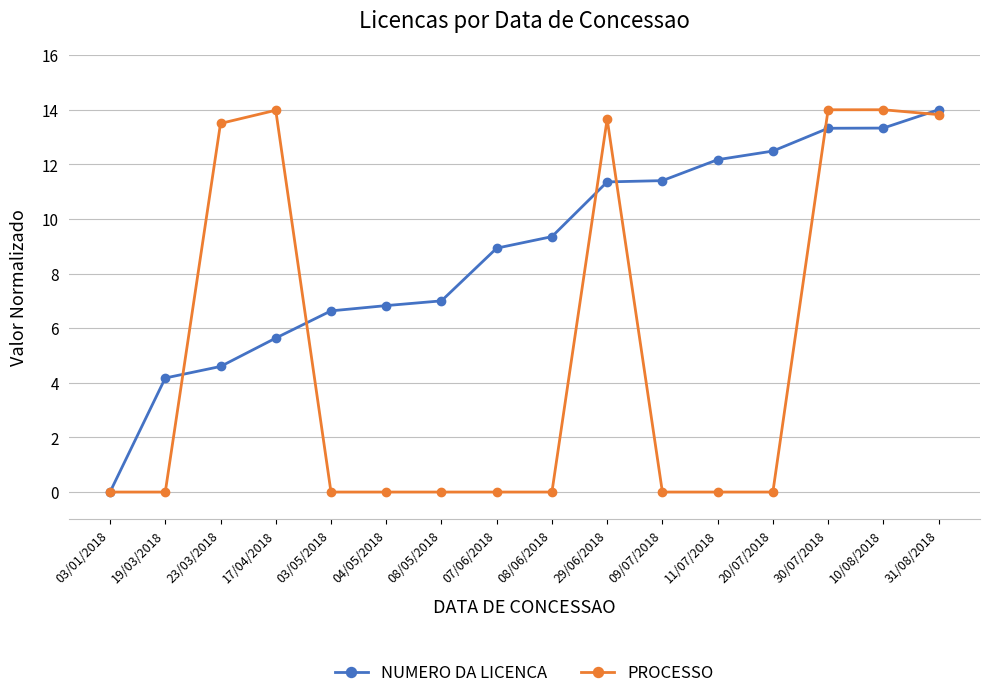

True or false: NUMERO DA LICENCA has a value of 20.7 at 20/07/2018.

False